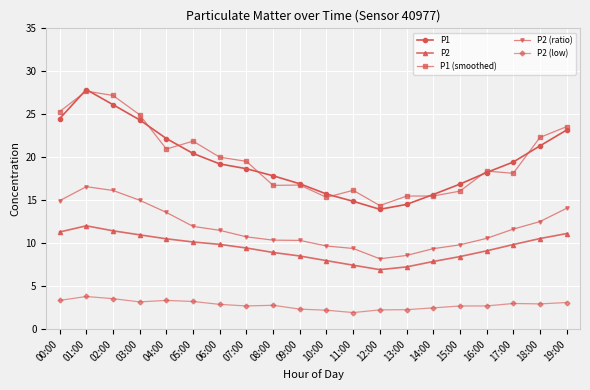

The value of P1 at 10:00 is 15.7. True or false?

True